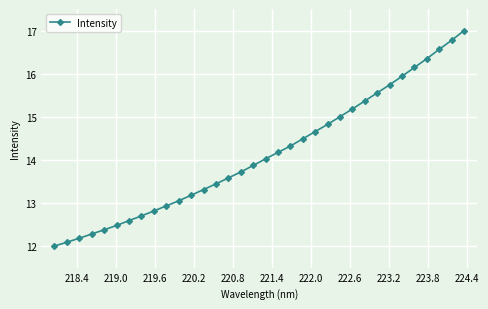

Reading right to left, transcribe all the data shown in this chart.

17.0	16.8	16.6	16.3	16.1	15.9	15.7	15.6	15.4	15.2	15.0	14.8	14.7	14.5	14.3	14.2	14.0	13.9	13.7	13.6	13.4	13.3	13.2	13.1	12.9	12.8	12.7	12.6	12.5	12.4	12.3	12.2	12.1	12.0